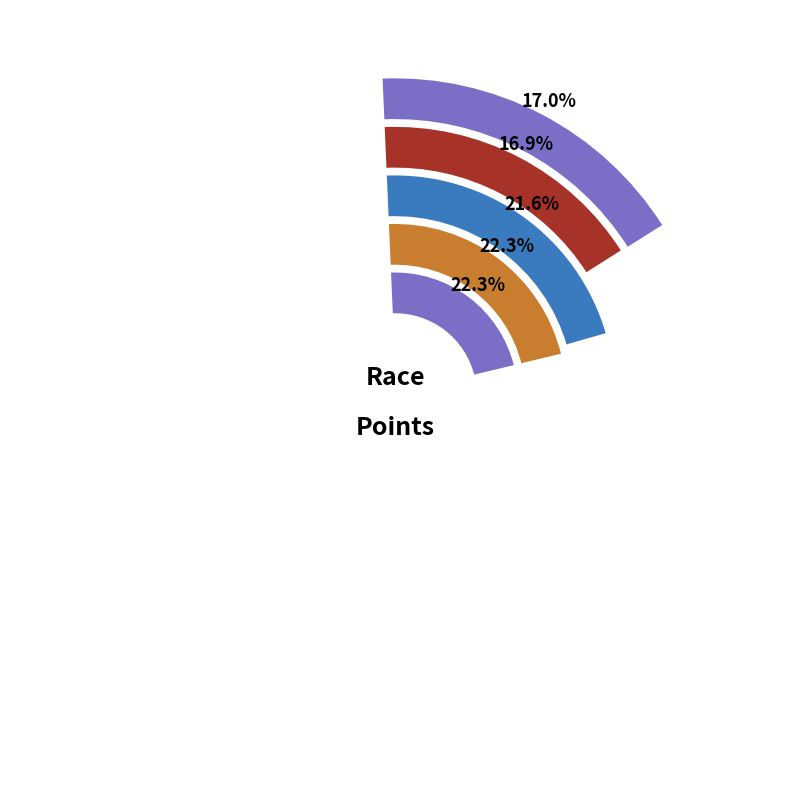

To the nearest percent, what is the combined percentage of SRAM Tour of the Gila - Stage 2 and SRAM Tour of the  - Stage 3?

39%